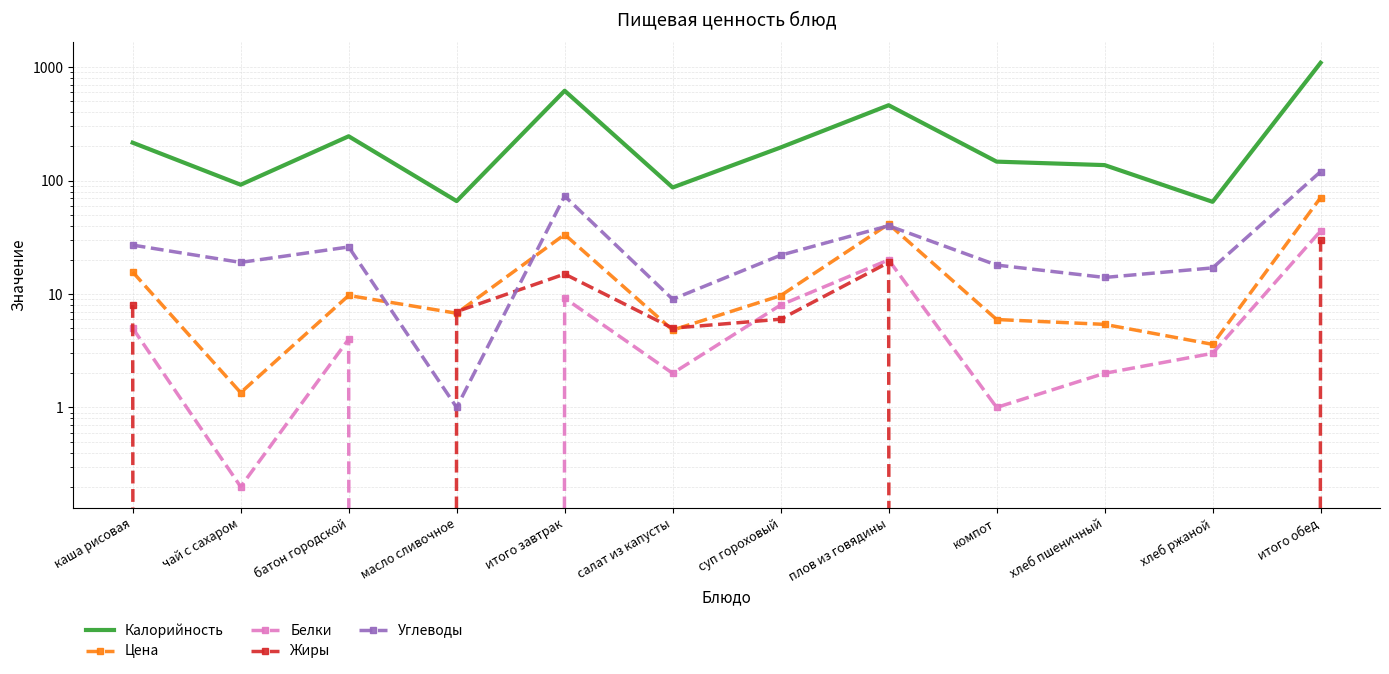

How many interior local valleys does the Углеводы series have?

4